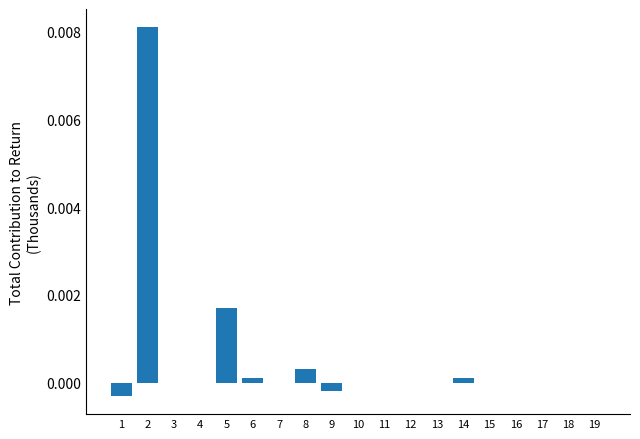

Is it true that the value at 4 is 0.0?

True